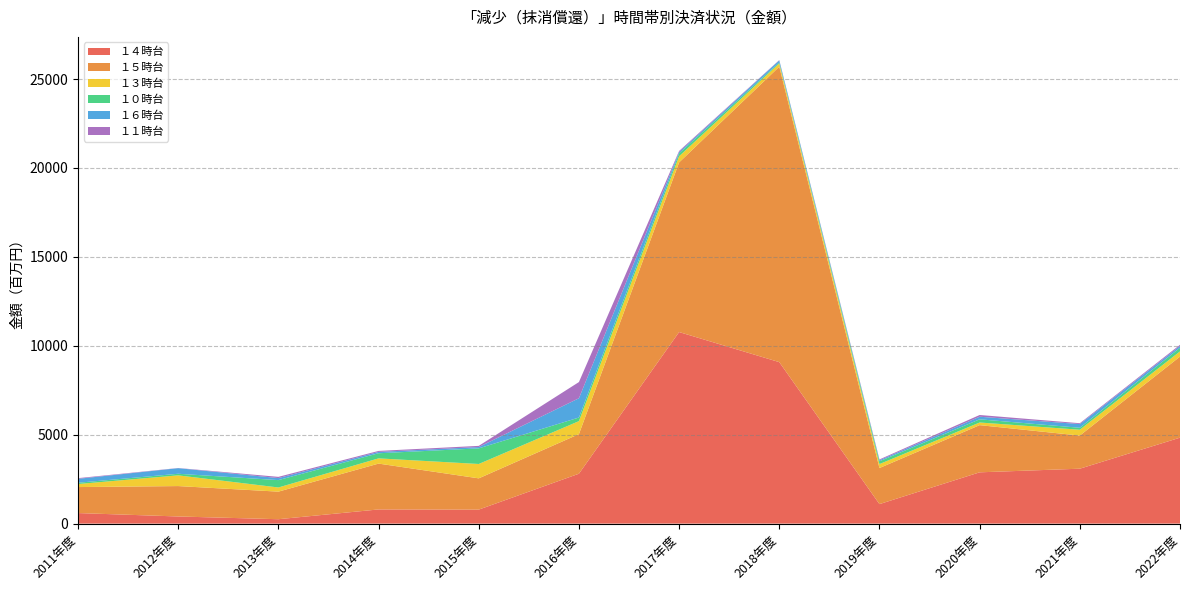

Reading left to right, transcribe all the data shown in this chart.

１４時台: 2011年度=593	2012年度=401	2013年度=247	2014年度=797	2015年度=787	2016年度=2806	2017年度=10772	2018年度=9081	2019年度=1097	2020年度=2884	2021年度=3088	2022年度=4833
１５時台: 2011年度=1462	2012年度=1710	2013年度=1551	2014年度=2578	2015年度=1758	2016年度=2226	2017年度=9541	2018年度=16616	2019年度=2029	2020年度=2653	2021年度=1863	2022年度=4560
１３時台: 2011年度=171	2012年度=603	2013年度=234	2014年度=294	2015年度=808	2016年度=731	2017年度=346	2018年度=182	2019年度=222	2020年度=149	2021年度=328	2022年度=292
１０時台: 2011年度=72	2012年度=89	2013年度=414	2014年度=287	2015年度=878	2016年度=203	2017年度=160	2018年度=54	2019年度=157	2020年度=179	2021年度=111	2022年度=205
１６時台: 2011年度=221	2012年度=315	2013年度=114	2014年度=76	2015年度=75	2016年度=1084	2017年度=81	2018年度=117	2019年度=59	2020年度=146	2021年度=208	2022年度=101
１１時台: 2011年度=38	2012年度=9	2013年度=69	2014年度=56	2015年度=66	2016年度=910	2017年度=56	2018年度=18	2019年度=45	2020年度=97	2021年度=48	2022年度=65